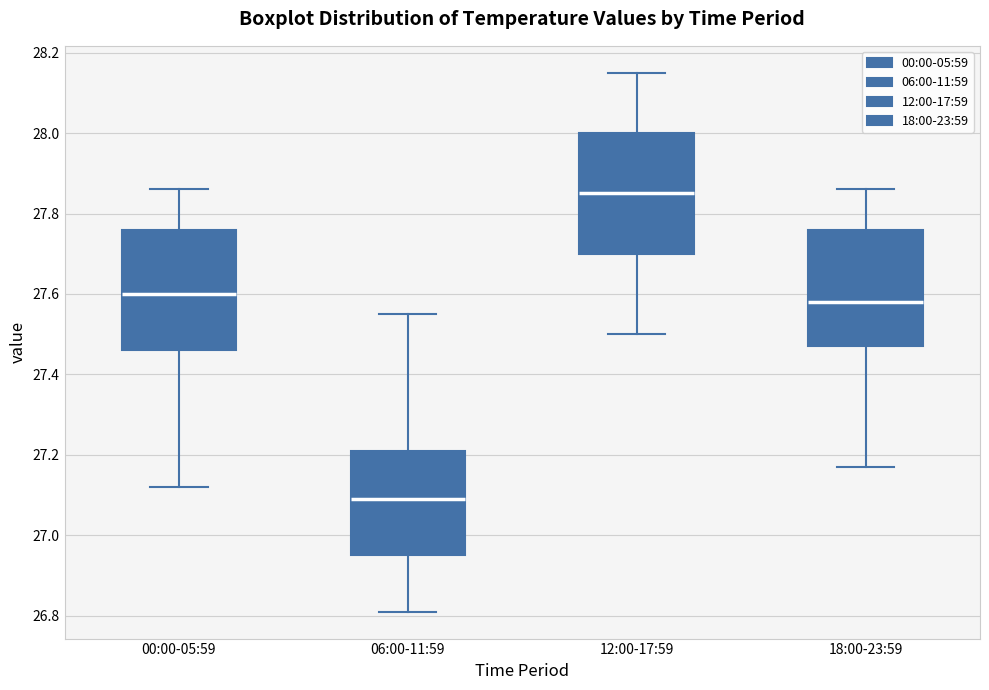

Reading left to right, read every box against the y-axis: the position of its median line, the range the box covers, and the ends of its whiskers. The values are not printed on the chart, so give them approximately, as read against the axis.

00:00-05:59: median 27.60, box 27.46 to 27.76, whiskers 27.12 to 27.86
06:00-11:59: median 27.10, box 26.96 to 27.22, whiskers 26.82 to 27.56
12:00-17:59: median 27.86, box 27.70 to 28.00, whiskers 27.50 to 28.16
18:00-23:59: median 27.58, box 27.48 to 27.76, whiskers 27.18 to 27.86